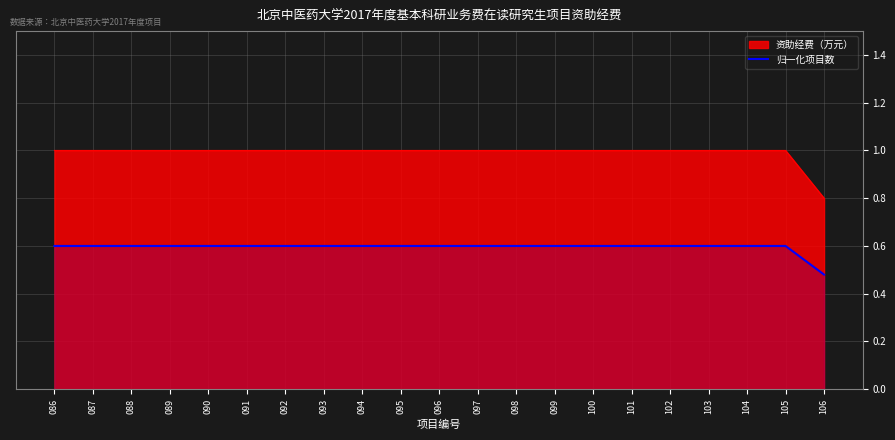

Is the value of 归一化项目数 at 105 greater than the value of 资助经费（万元） at 104?

No